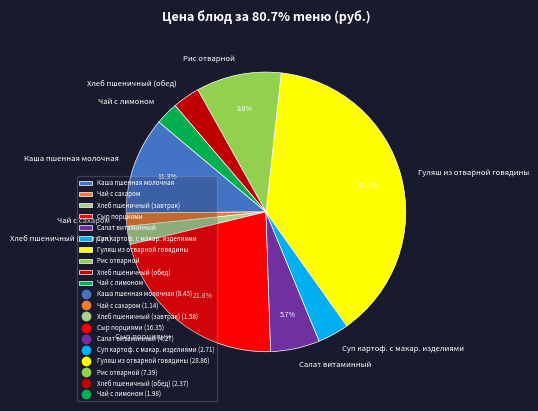

To the nearest percent, what portion does Рис отварной represent?

10%